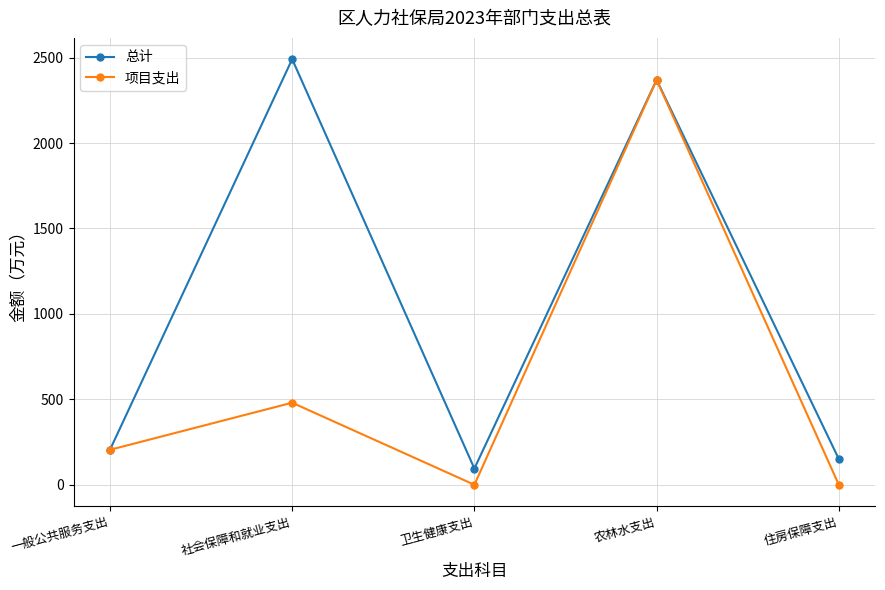

Which series changed the most between 社会保障和就业支出 and 住房保障支出?

总计